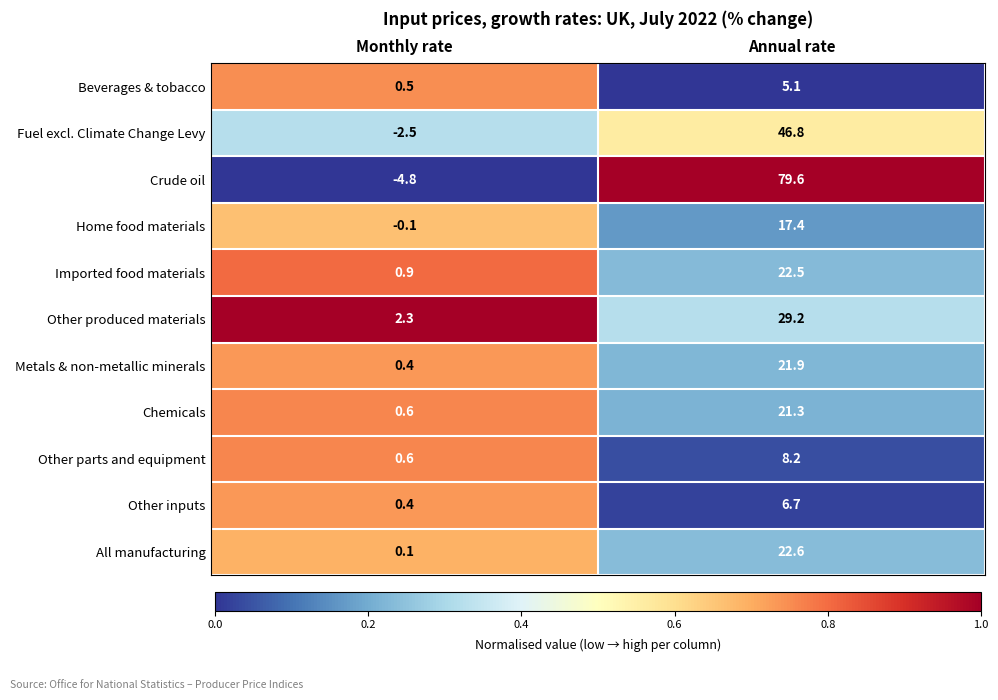

At how many categories does at least one series exceed 0?

2